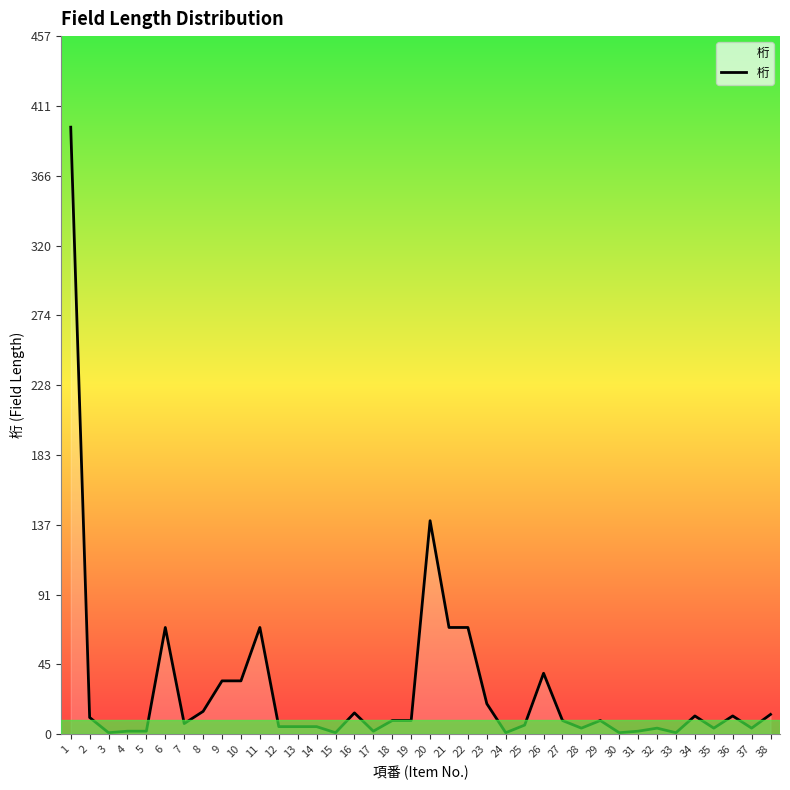

What is the ratio of the value at 22 to the value at 31?

35.0